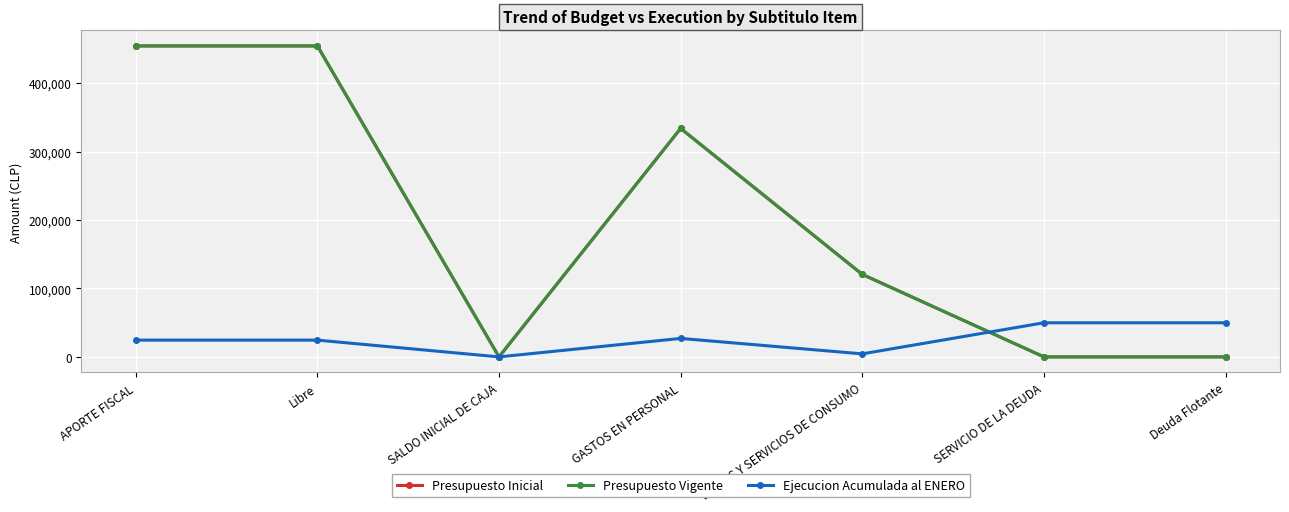

Does the chart have visible grid lines?

Yes